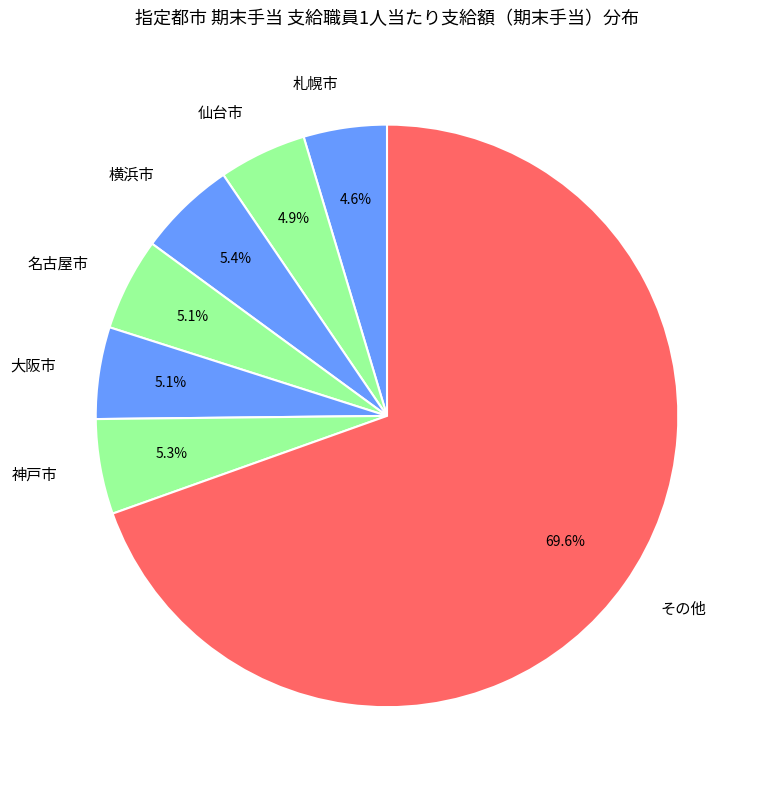

Which category accounts for the majority?

その他